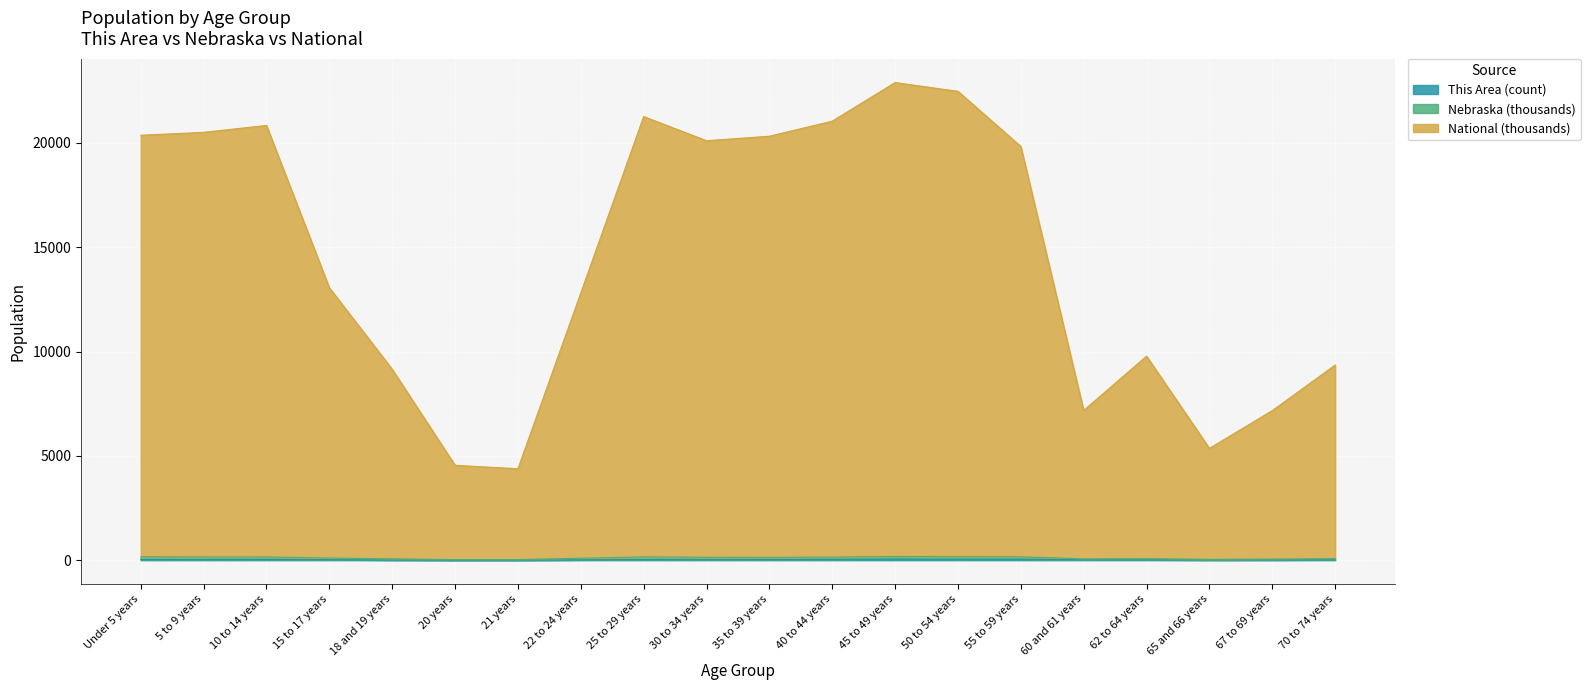

Does the chart display data point markers on the line(s)?

No